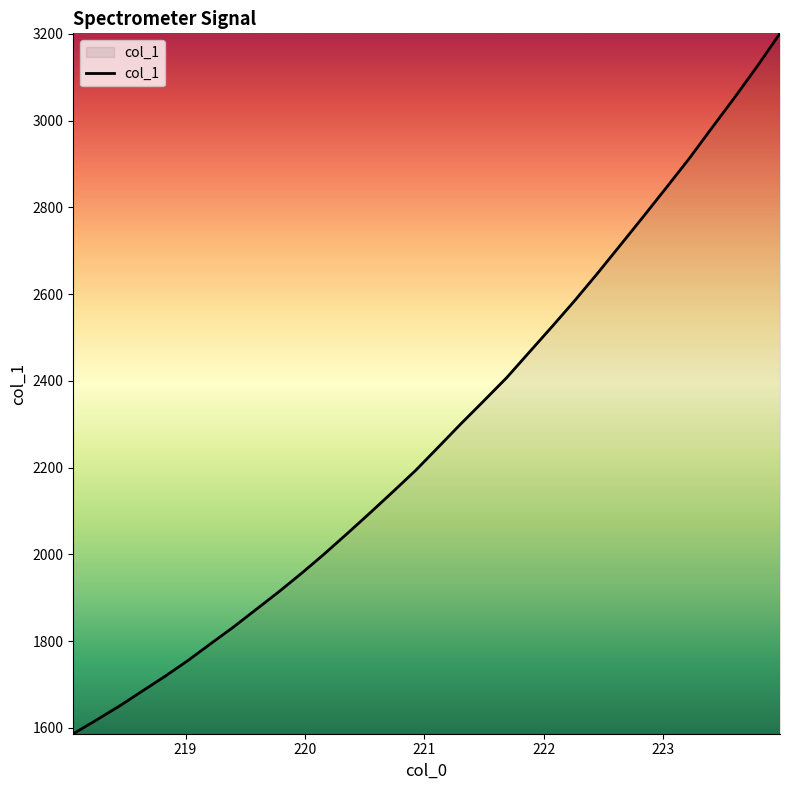

What is the maximum value shown in the chart?

3201.5